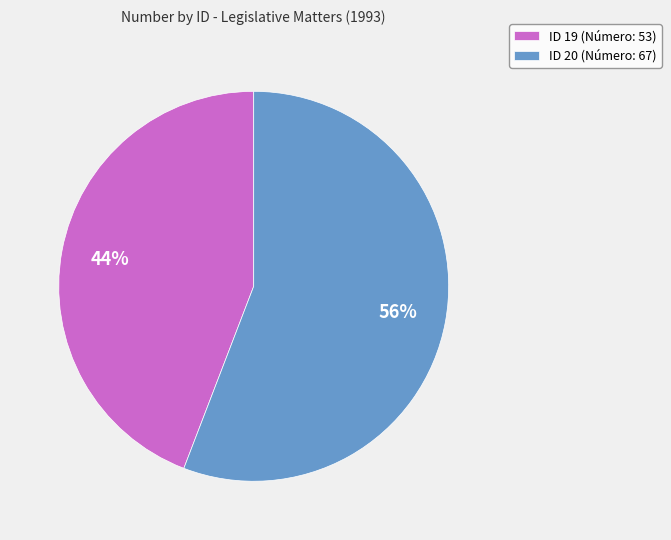

Rank the categories by value from lowest to highest.

ID 19 (Número: 53), ID 20 (Número: 67)